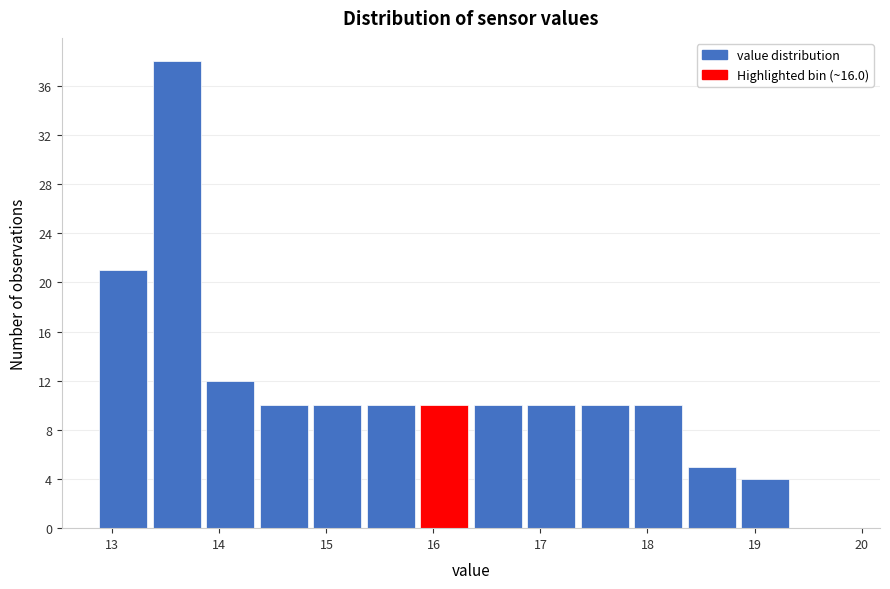

Reading left to right, list every bar in this chart as the range it spans on the x-axis followed by its height. Neither the bar edges nor the heights are printed on the chart, so give them approximately, as read against the axes.

12.85 to 13.35: 21
13.35 to 13.85: 38
13.85 to 14.35: 12
14.35 to 14.85: 10
14.85 to 15.35: 10
15.35 to 15.85: 10
15.85 to 16.35: 10
16.35 to 16.85: 10
16.85 to 17.35: 10
17.35 to 17.85: 10
17.85 to 18.35: 10
18.35 to 18.85: 5
18.85 to 19.35: 4
19.35 to 19.85: 0